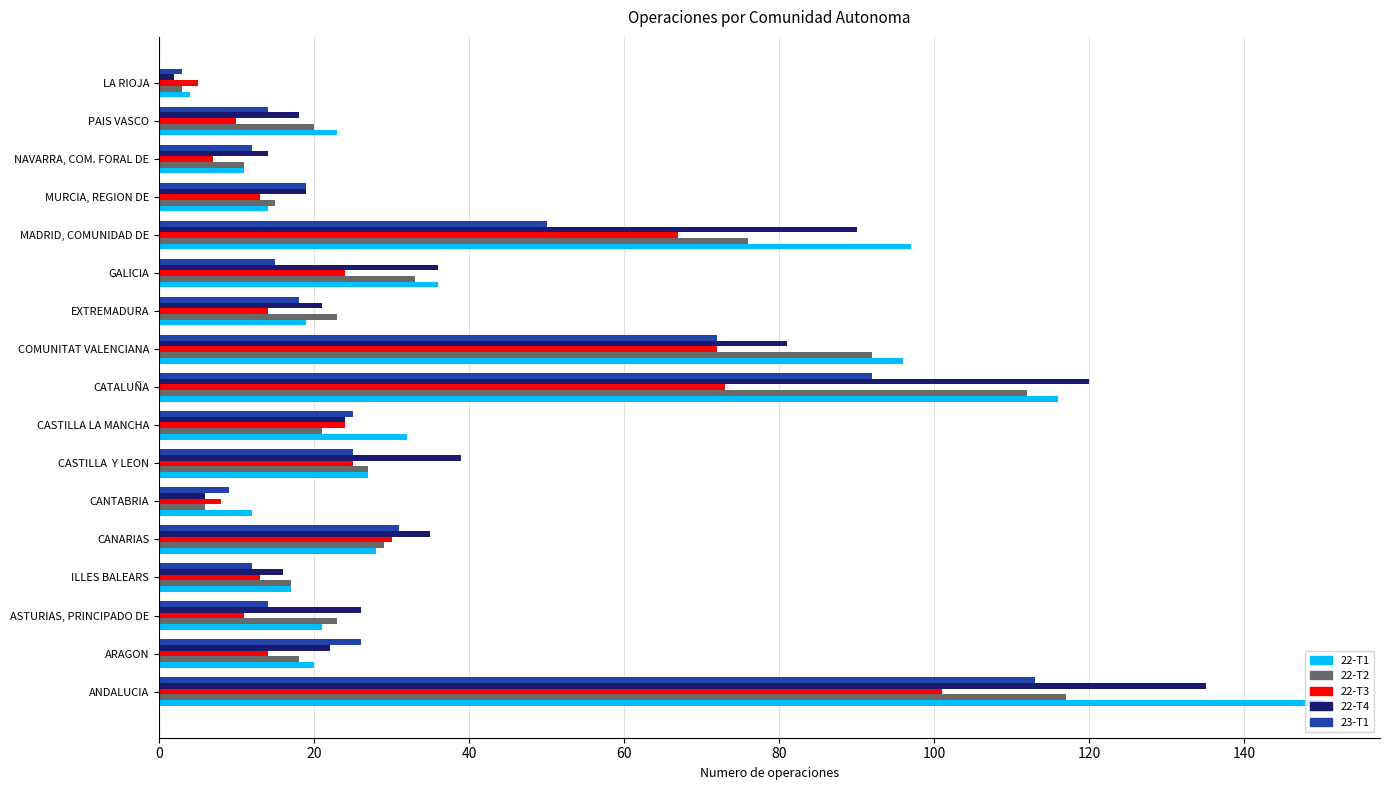

At which category is the sum across all series the highest?

ANDALUCIA